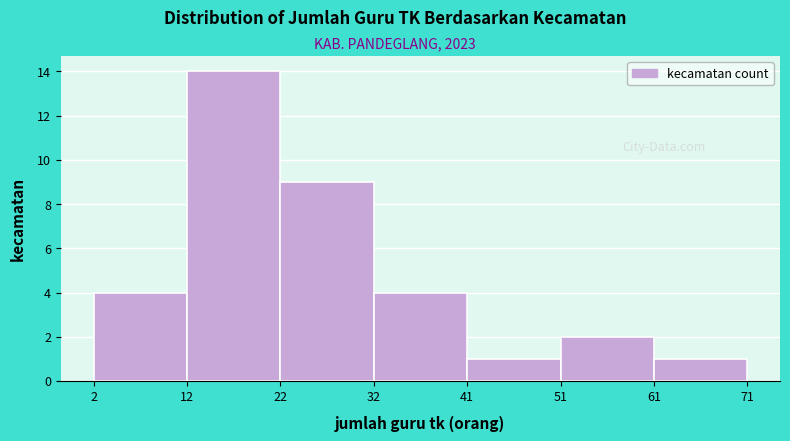

Reading left to right, list every bar in this chart as the range it spans on the x-axis followed by its height. The values are not printed on the chart, so give them approximately, as read against the axis.

2 to 12: 4
12 to 22: 14
22 to 32: 9
32 to 41: 4
41 to 51: 1
51 to 61: 2
61 to 71: 1